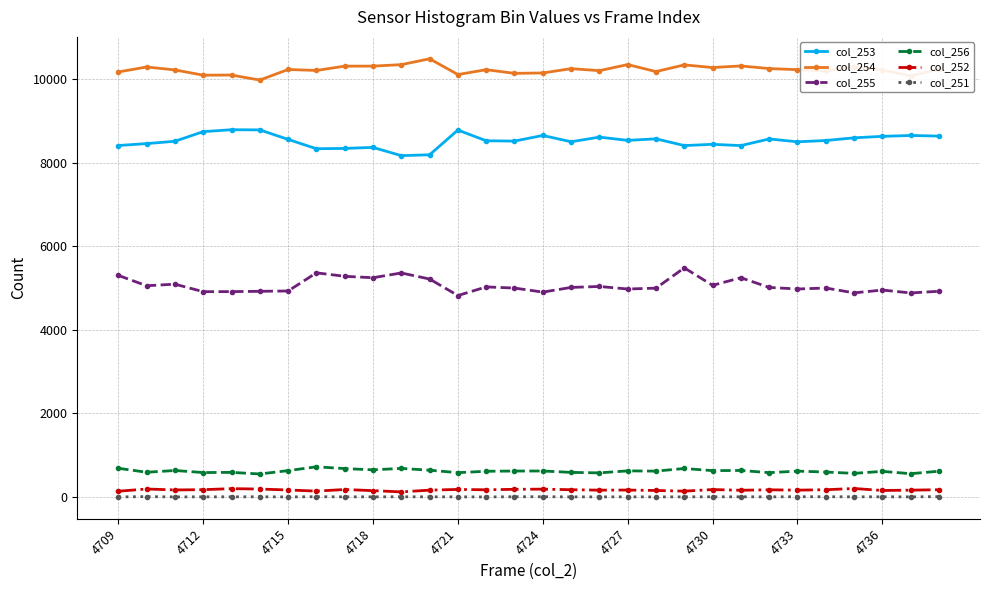

What is the maximum value shown in the chart?

10483